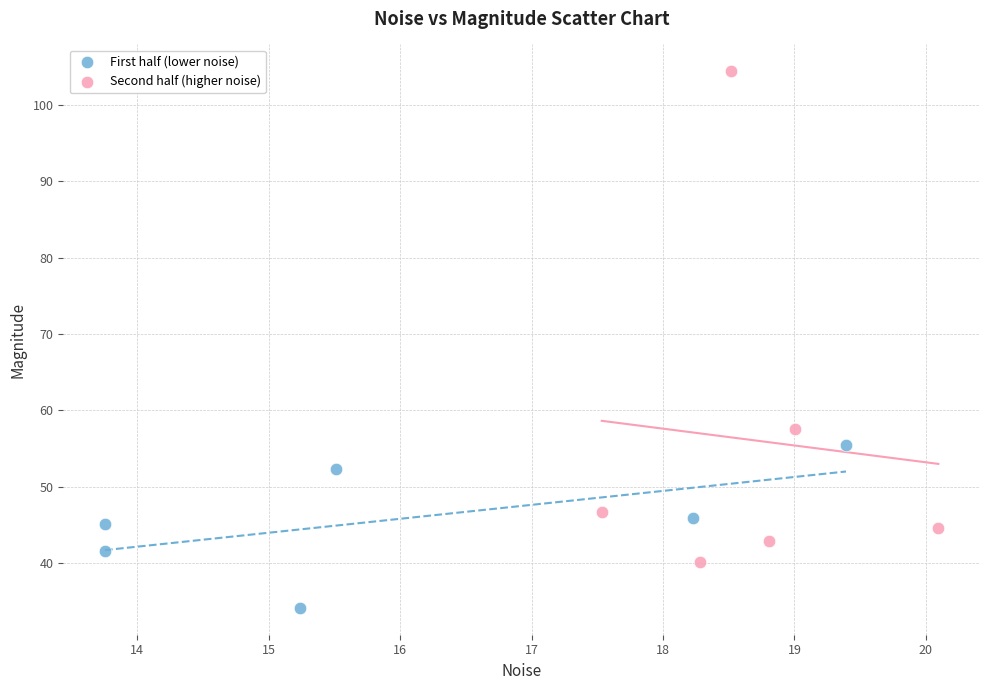

Which series reaches the minimum Y coordinate?

First half (lower noise)